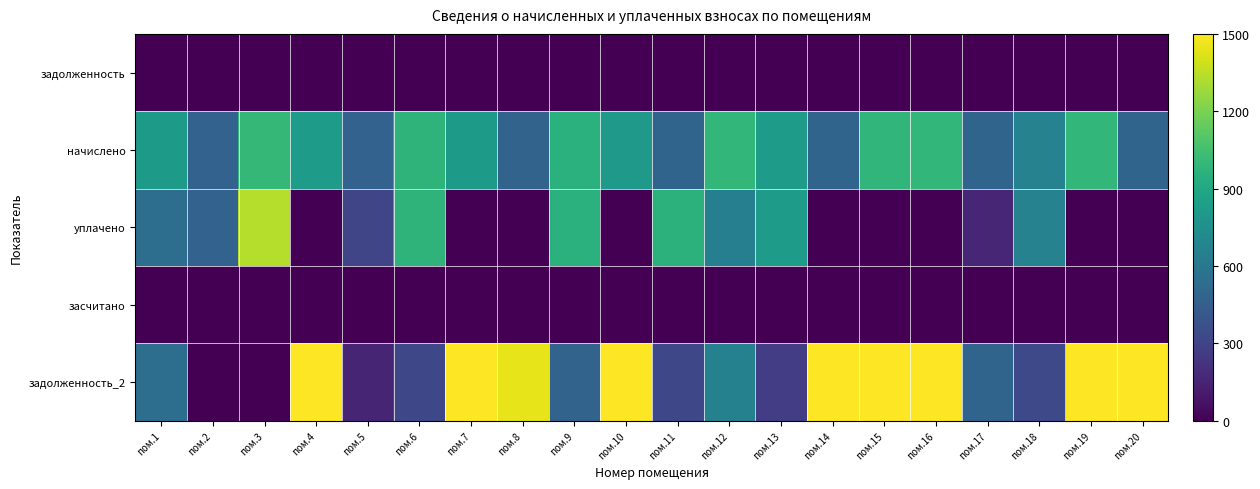

At which category does the chart reach its minimum across all series?

пом.1